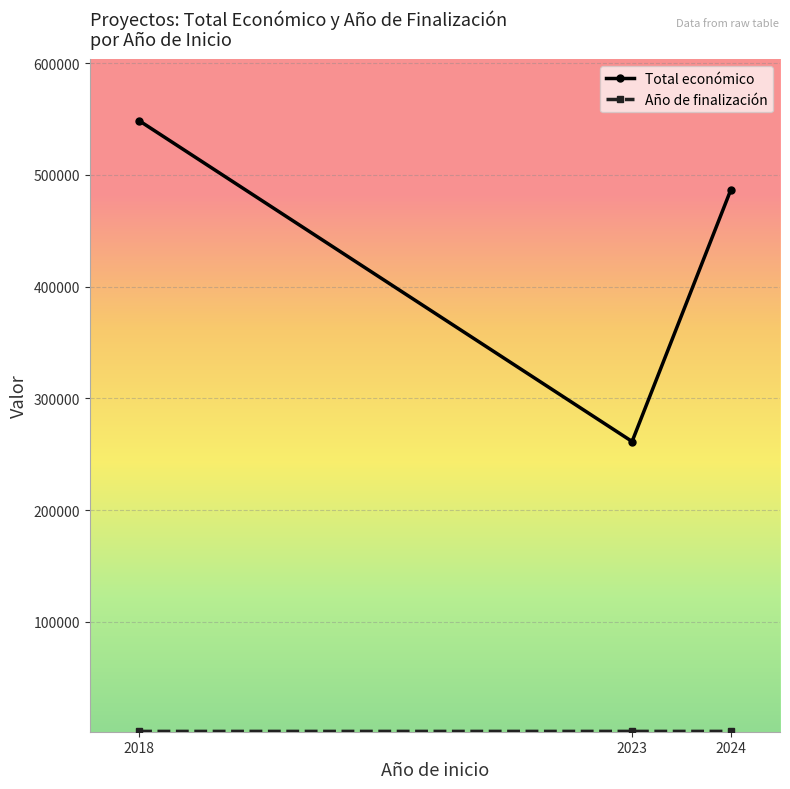

Which label corresponds to the largest value in the chart?

2018